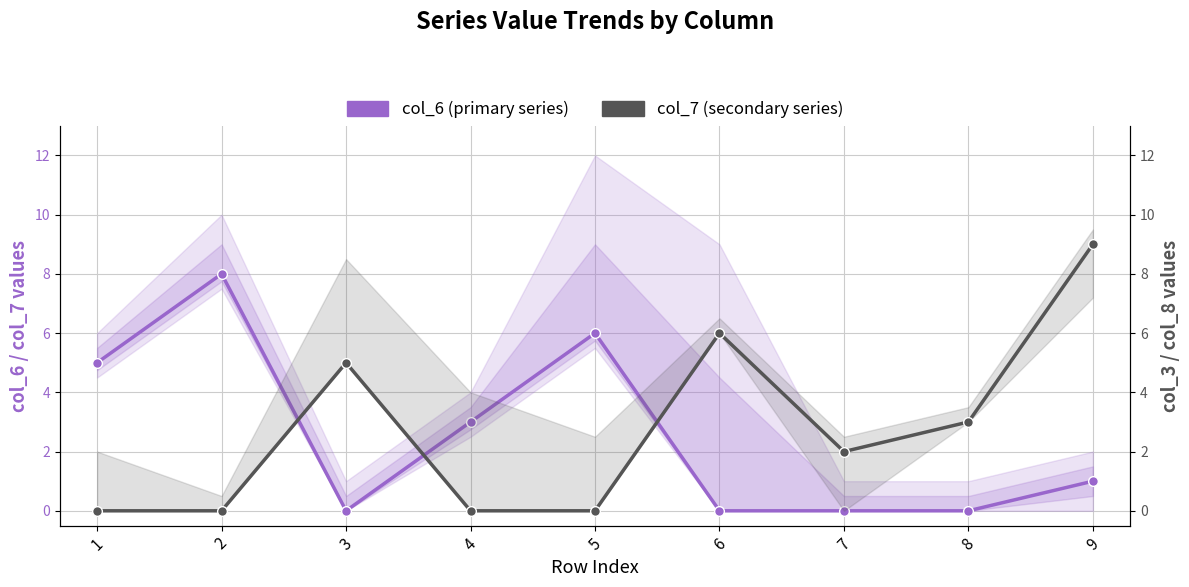

Rank the series at 3 from lowest to highest value.

col_6 (primary series), col_7 (secondary series)